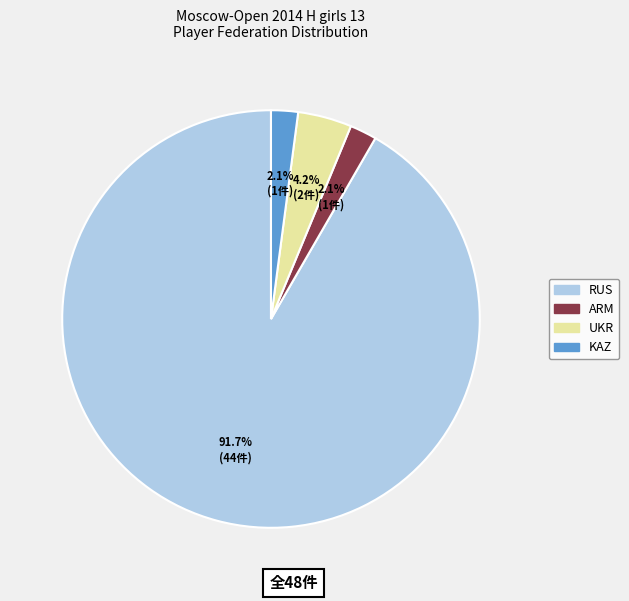

Is there a majority slice in this chart?

Yes